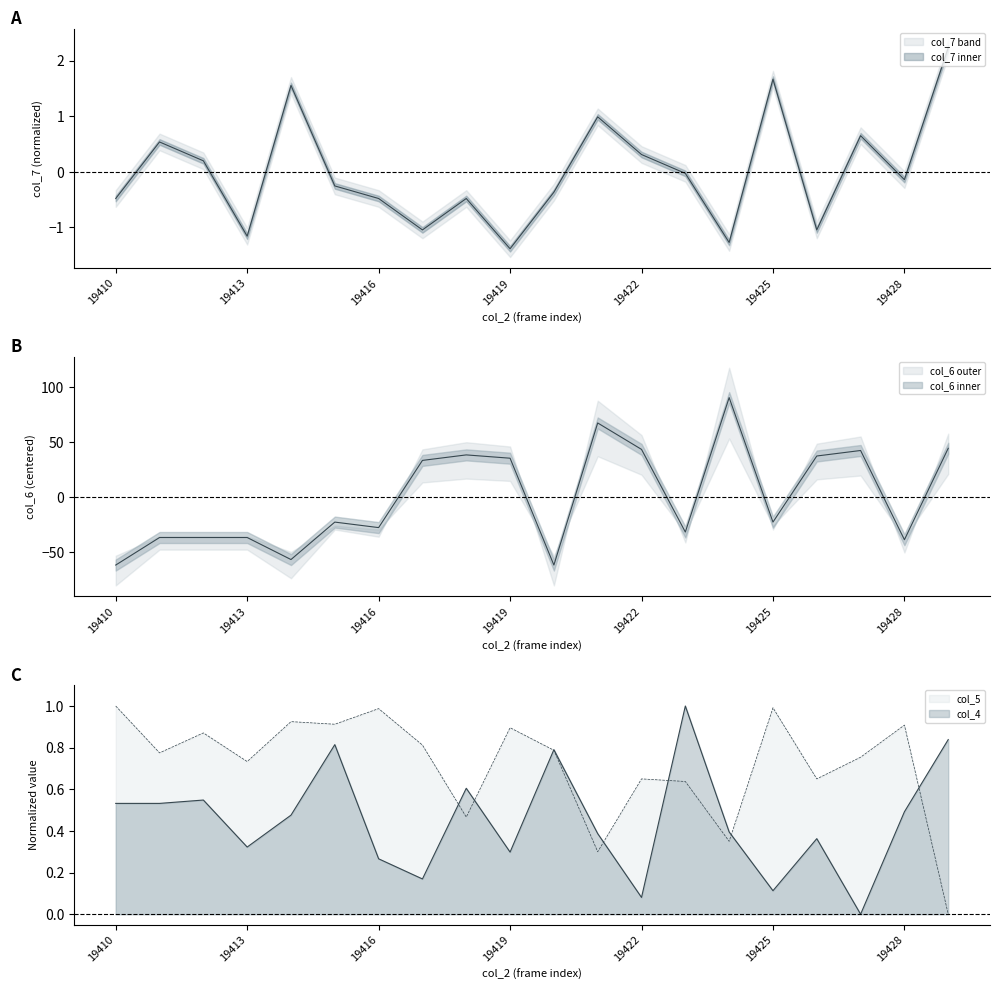

At which label does col_7 reach its minimum?

19419